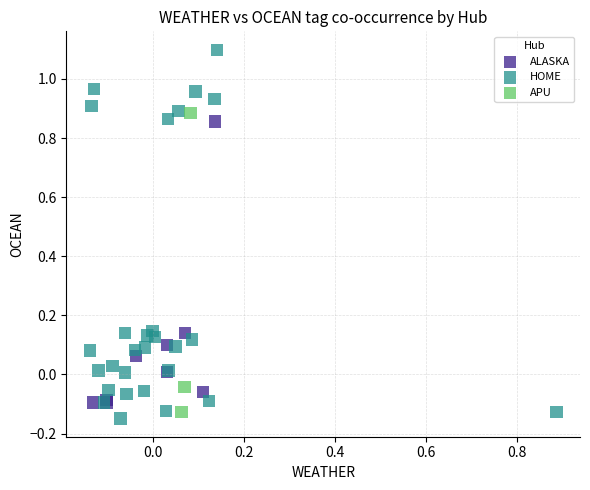

Which series contains the highest Y value?

HOME